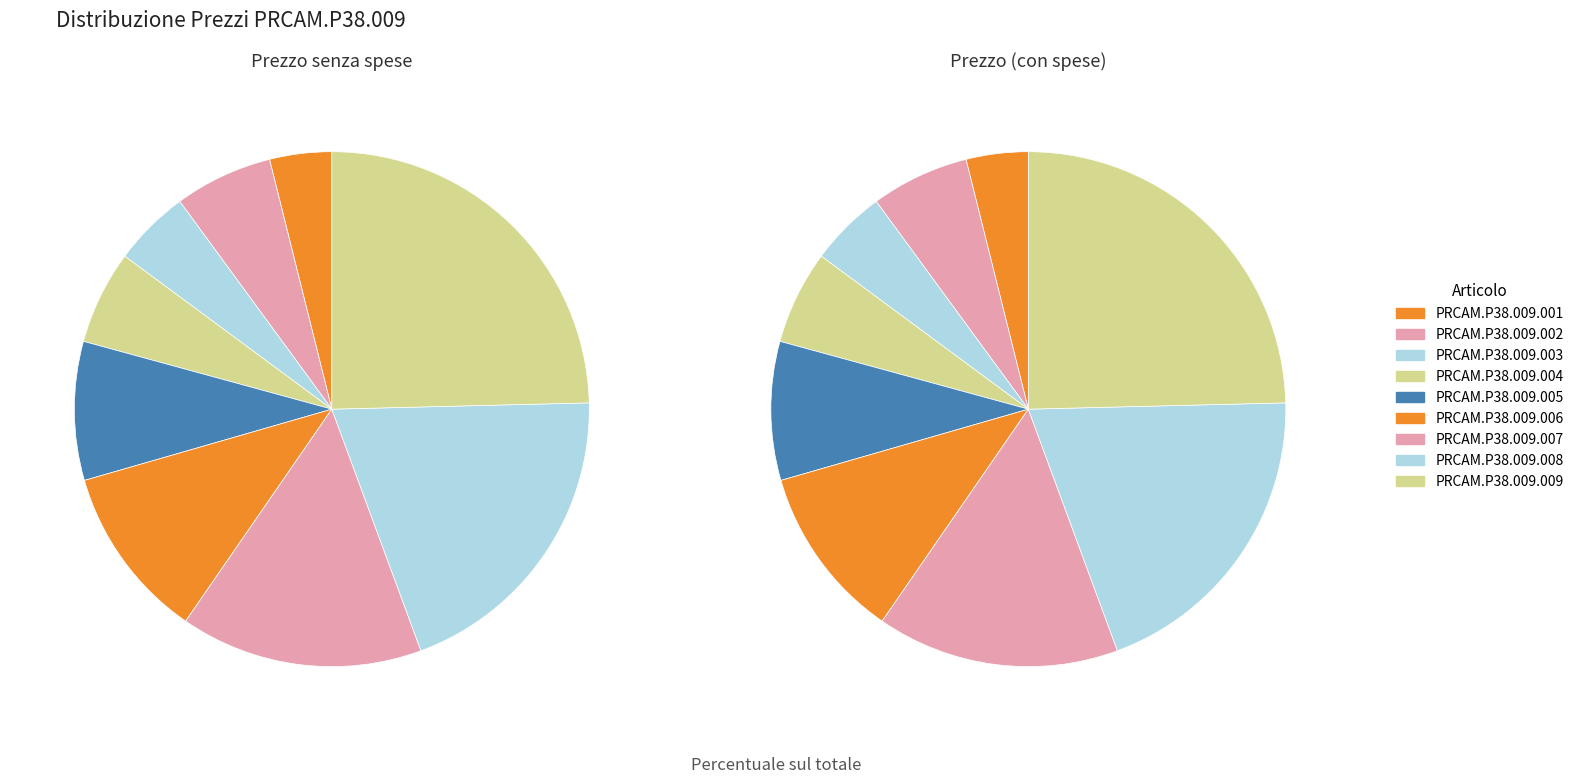

Does any single category account for the majority?

No